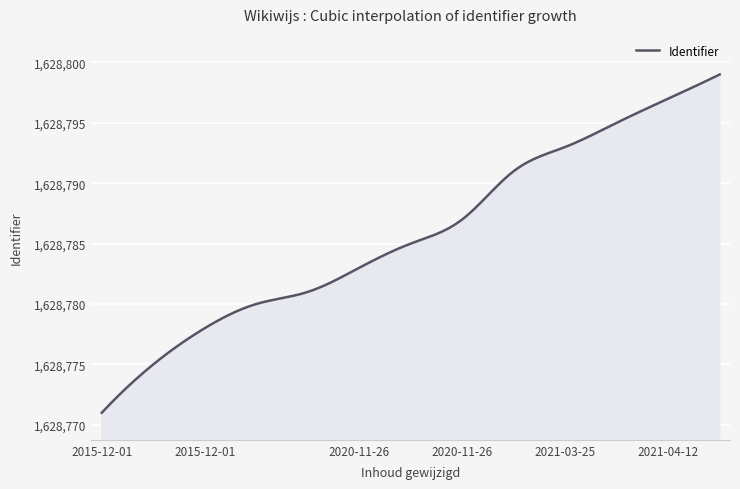

What is the greatest value displayed?

1628799.0